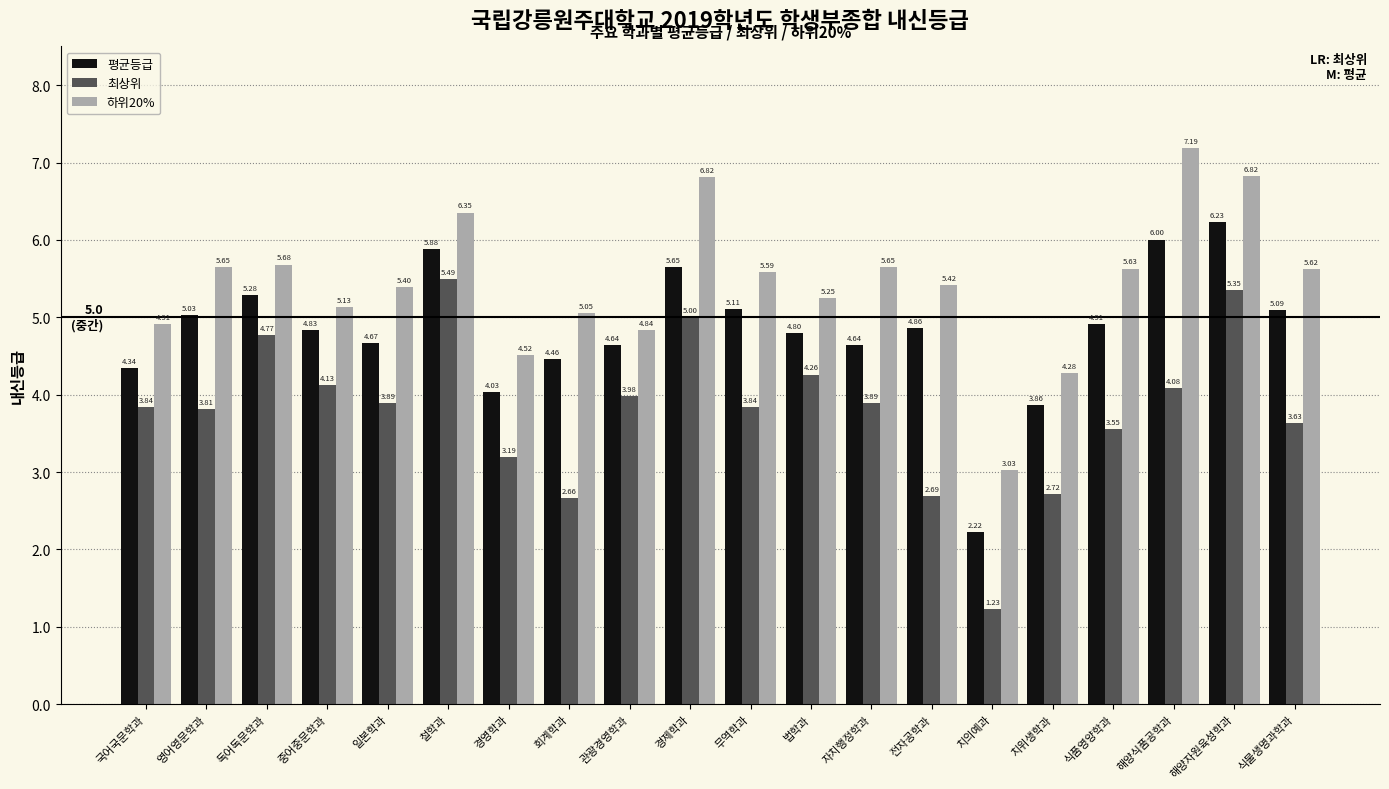

What position from the right is 전자공학과?

7